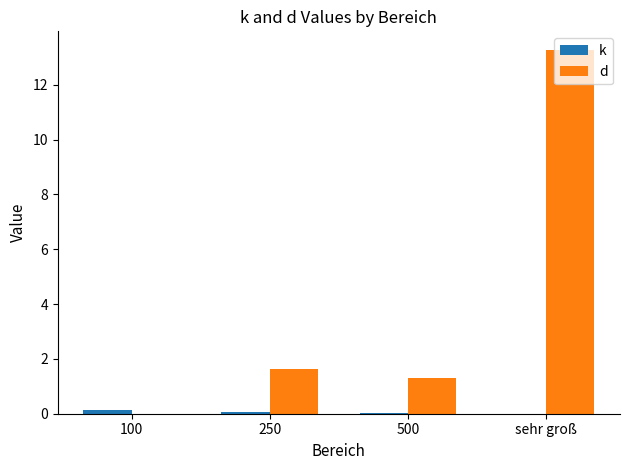

What is the total value across all series at 250?

1.7